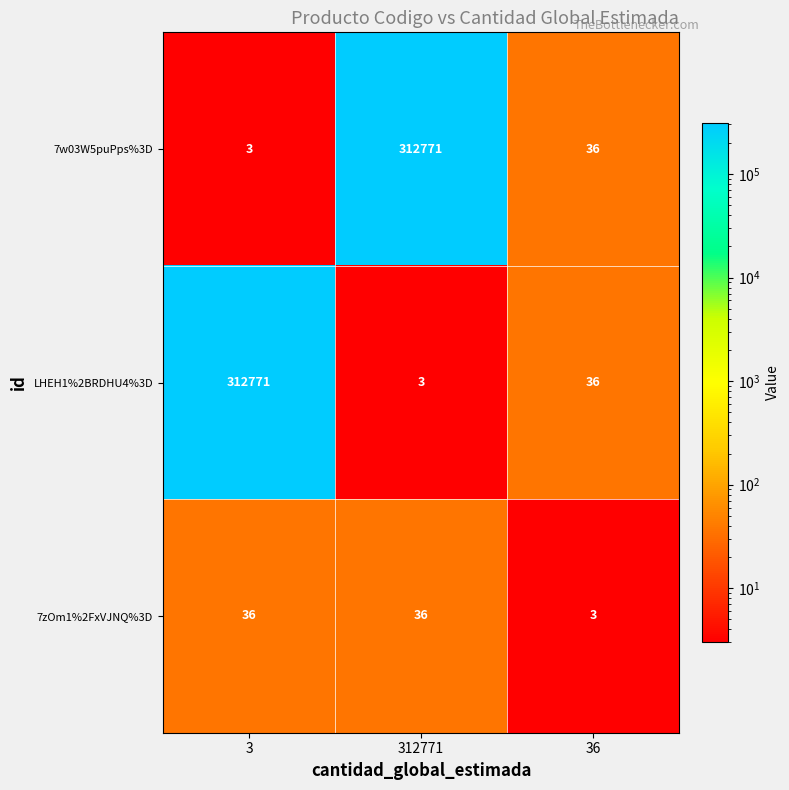

What is the maximum value for 7w03W5puPps%3D?

312771